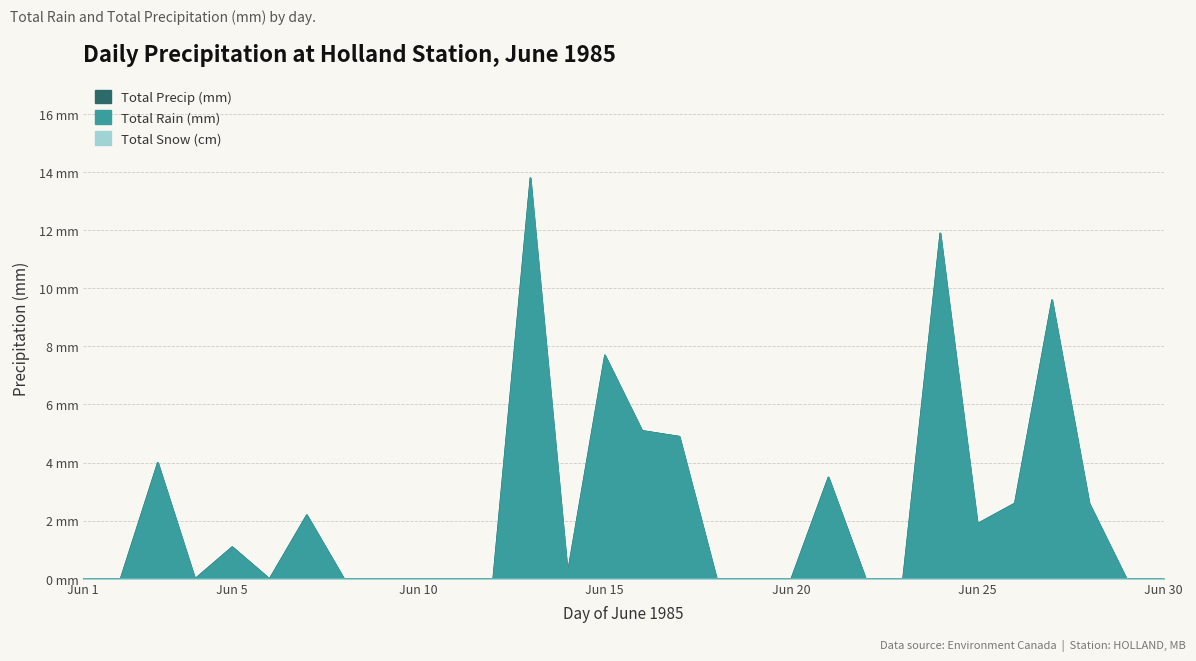

What is the difference between the maximum and minimum values in the Total Rain (mm) series?

13.8